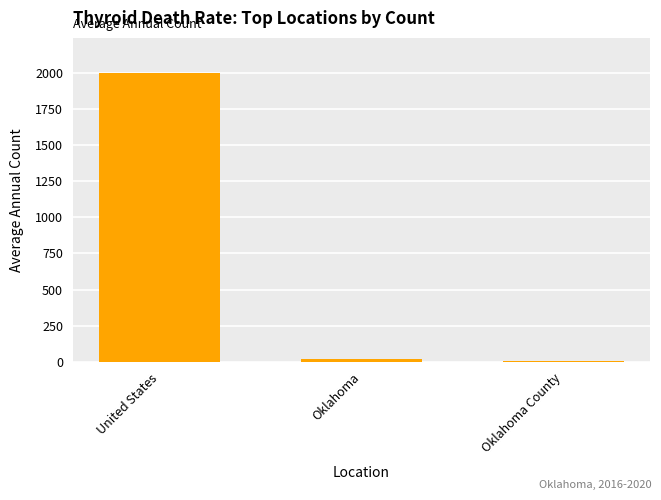

What is the sum of the values at Oklahoma and United States?

2024